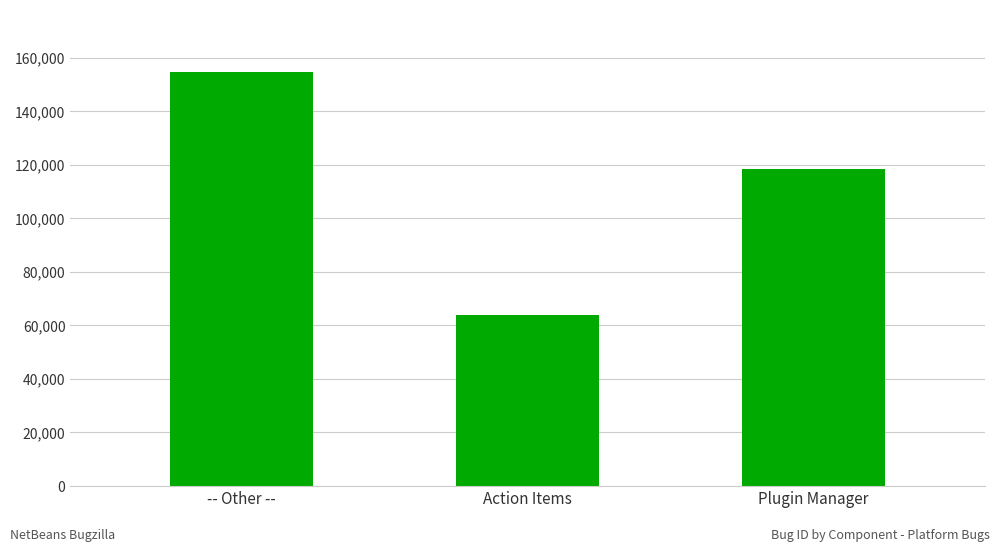

What value does the data have at Plugin Manager, to the nearest 50?

118250